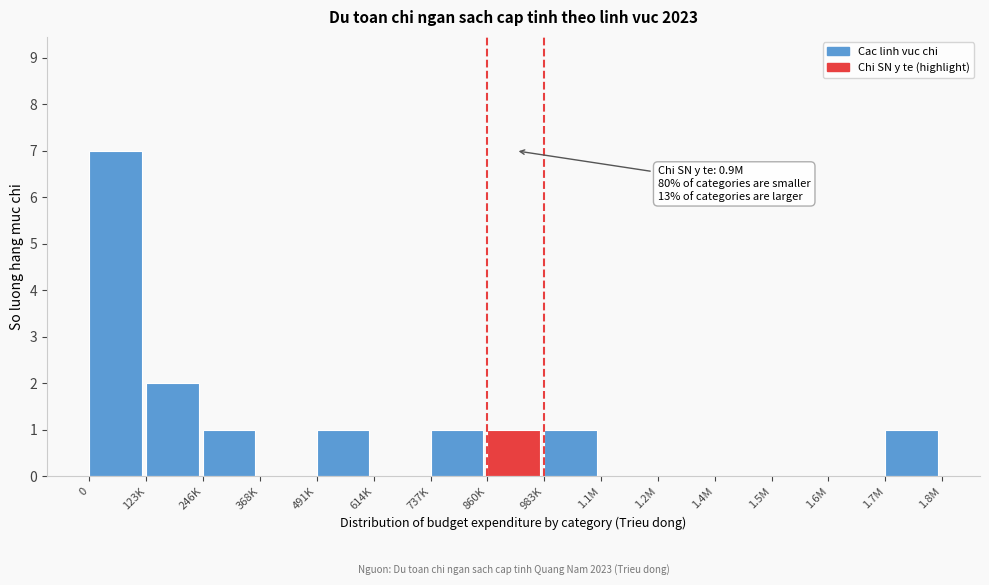

Reading left to right, extract all data points from this chart.

0=7	123K=2	246K=1	368K=0	491K=1	614K=0	737K=1	860K=1	983K=1	1.1M=0	1.2M=0	1.4M=0	1.5M=0	1.6M=0	1.7M=1